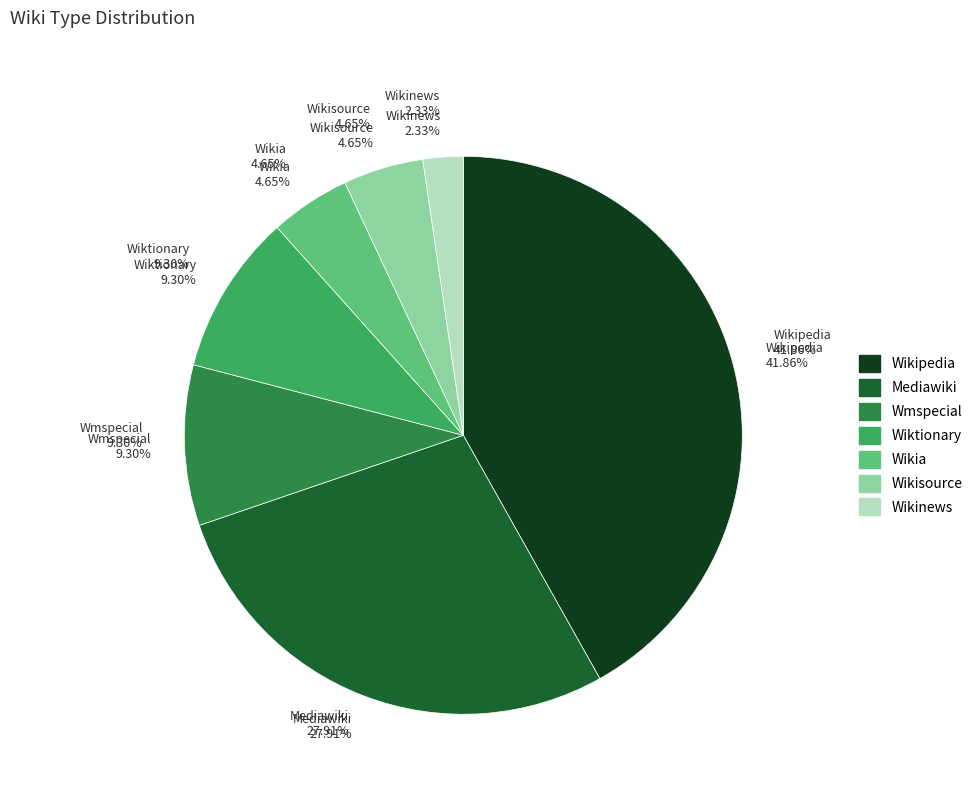

Is there a majority slice in this chart?

No